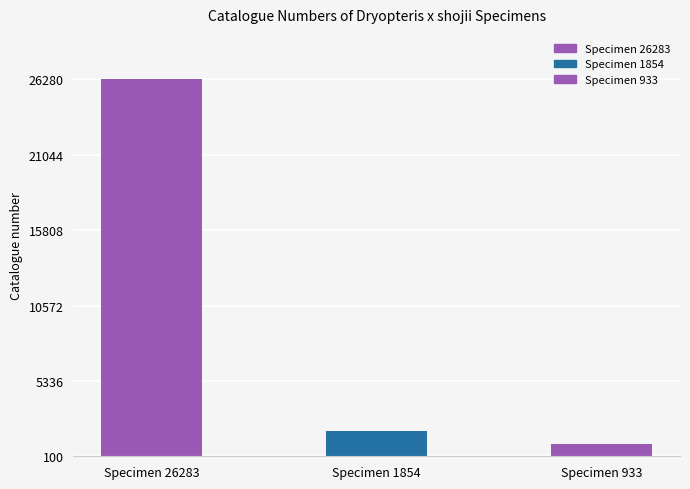

The chart shows a value of 2955 at Specimen 1854. True or false?

False